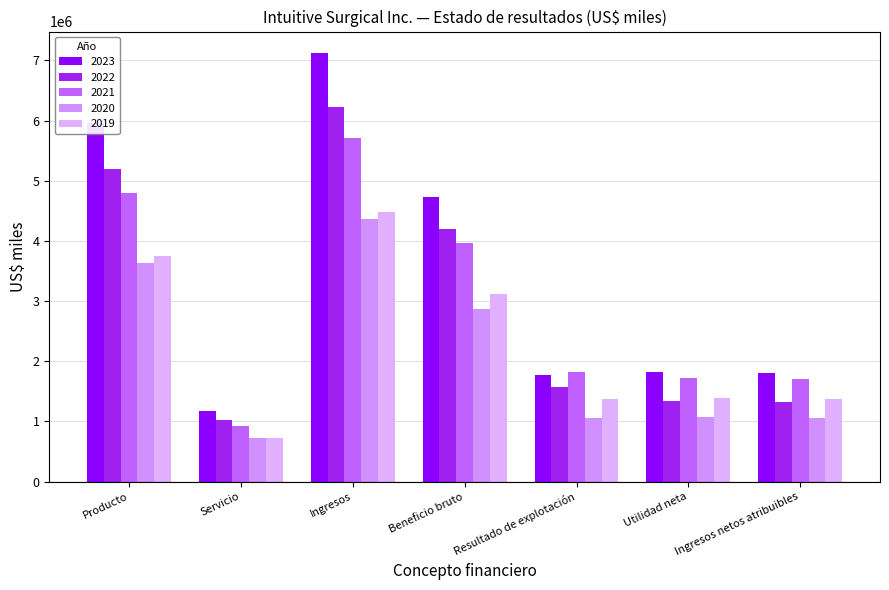

How many series are shown in this chart?

5